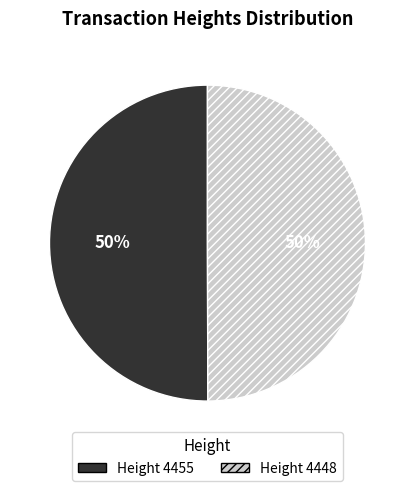

To the nearest percent, what is the average slice percentage?

50%